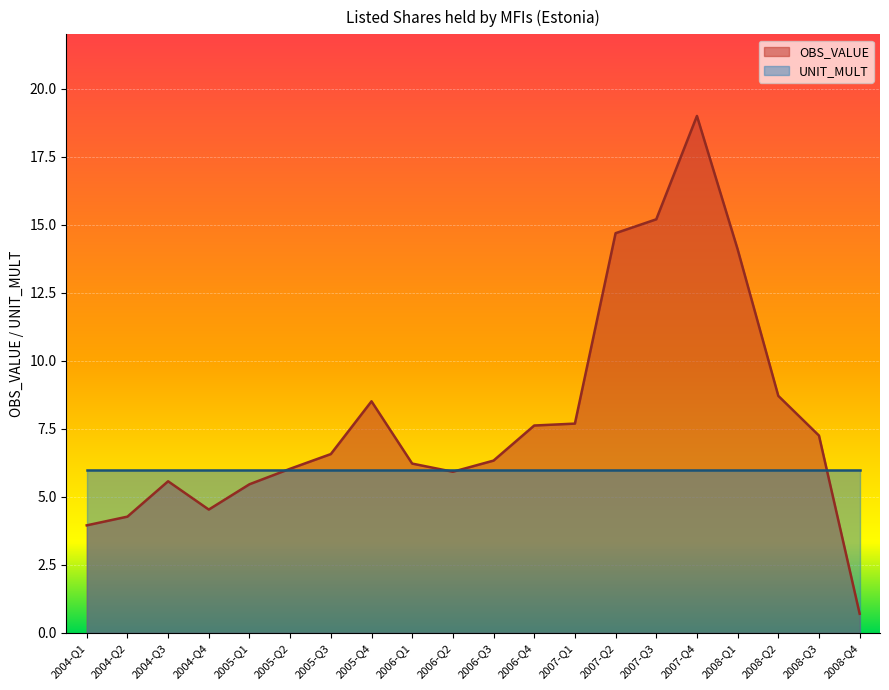

The chart shows a value of 8.7 at 2006-Q3. True or false?

False